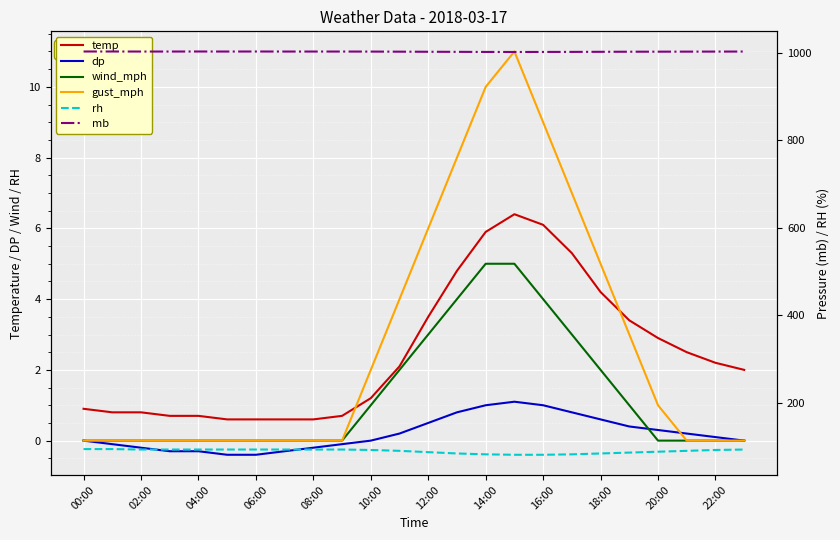

Which series has the widest spread of values?

rh